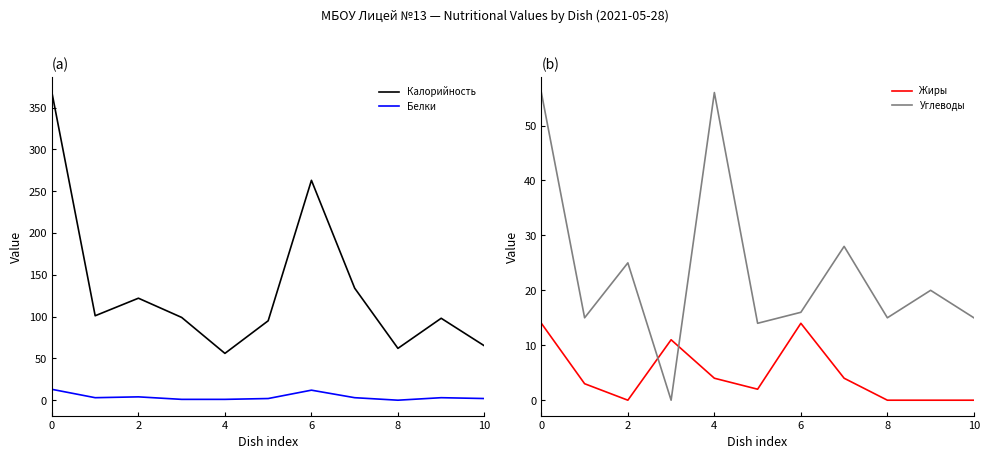

Reading right to left, what are all the values shown in this chart?

Калорийность: 65	98	62	134	263	95	56	99	122	101	368
Белки: 2	3	0	3	12	2	1	1	4	3	13
Жиры: 0	0	0	4	14	2	4	11	0	3	14
Углеводы: 15	20	15	28	16	14	56	0	25	15	56